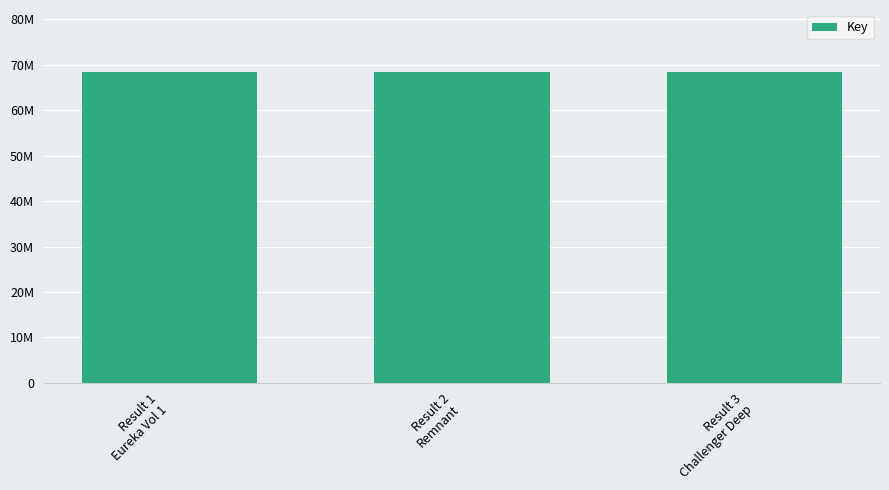

What is the minimum value shown in the chart?

68368101